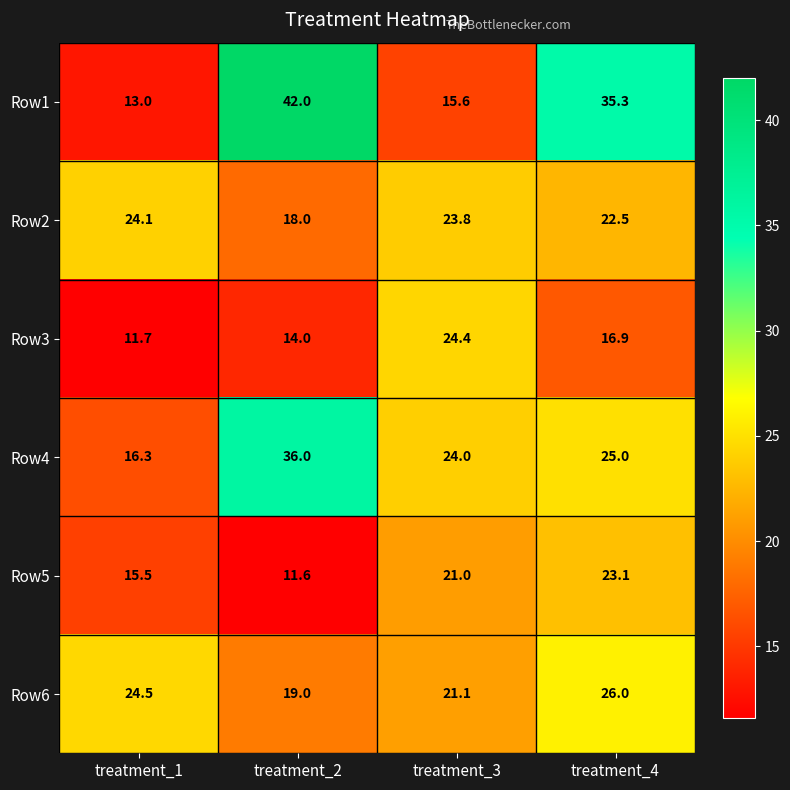

Which series changed the most between treatment_1 and treatment_4?

Row1